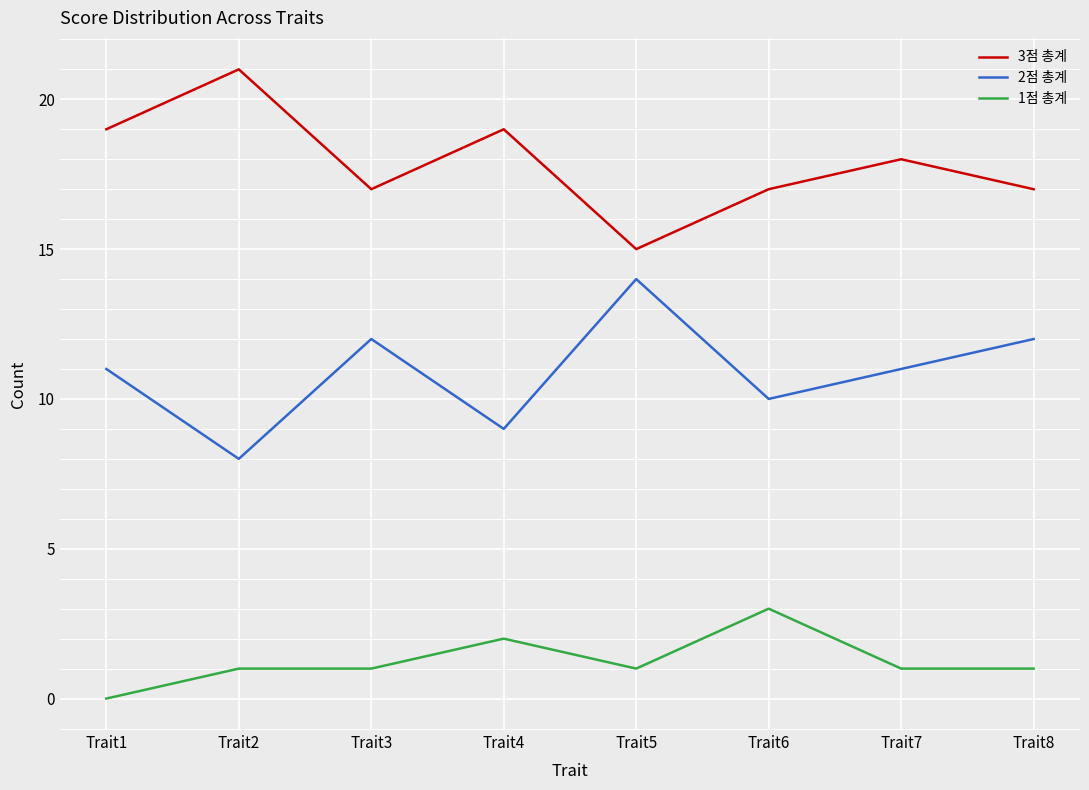

Which category has the highest value across all series?

Trait2